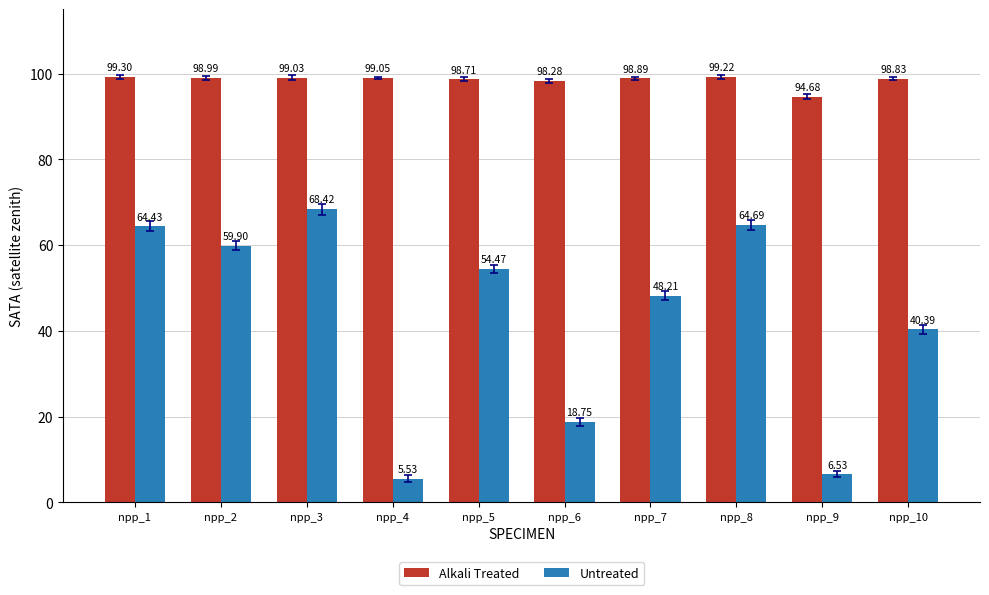

Are the bars grouped side by side (vs. stacked)?

Yes